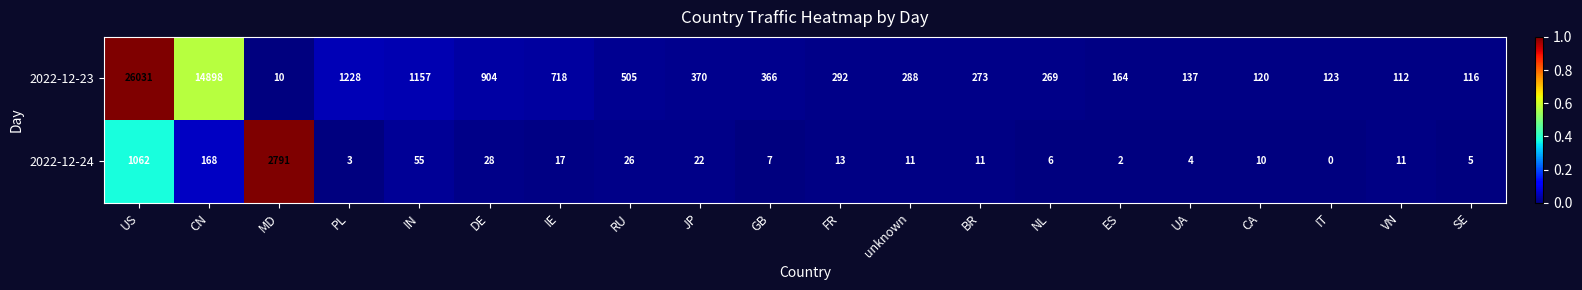

Which series changed the most between BR and NL?

2022-12-24